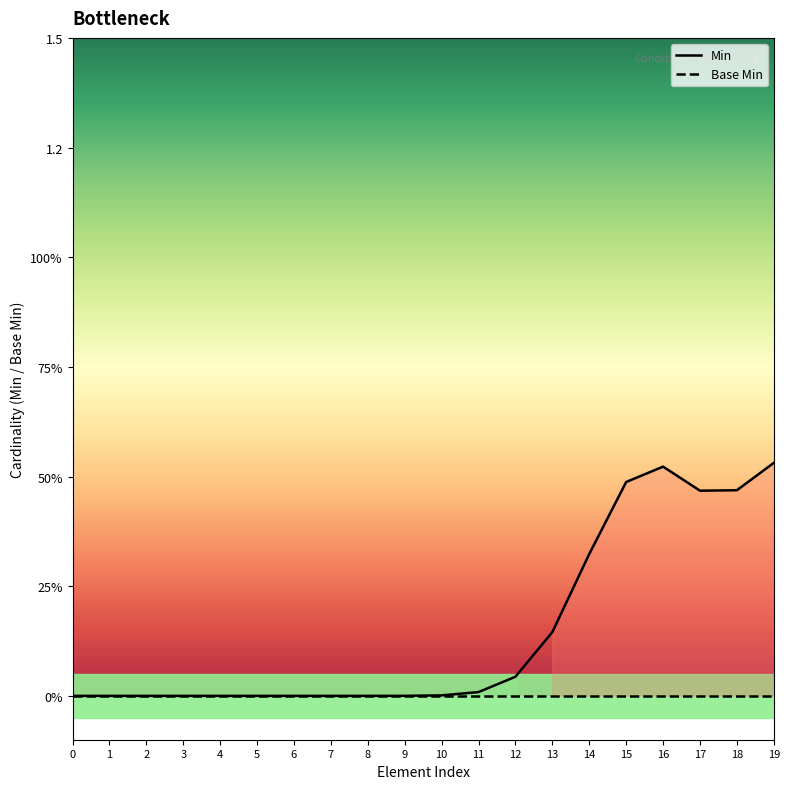

Reading right to left, what are all the values shown in this chart?

Min: 19=0.5	18=0.5	17=0.5	16=0.5	15=0.5	14=0.3	13=0.1	12=0.0	11=0.0	10=0.0	9=0.0	8=0.0	7=0.0	6=0.0	5=0.0	4=0.0	3=0.0	2=0.0	1=0.0	0=0.0
Base Min: 19=0.0	18=0.0	17=0.0	16=0.0	15=0.0	14=0.0	13=0.0	12=0.0	11=0.0	10=0.0	9=0.0	8=0.0	7=0.0	6=0.0	5=0.0	4=0.0	3=0.0	2=0.0	1=0.0	0=0.0